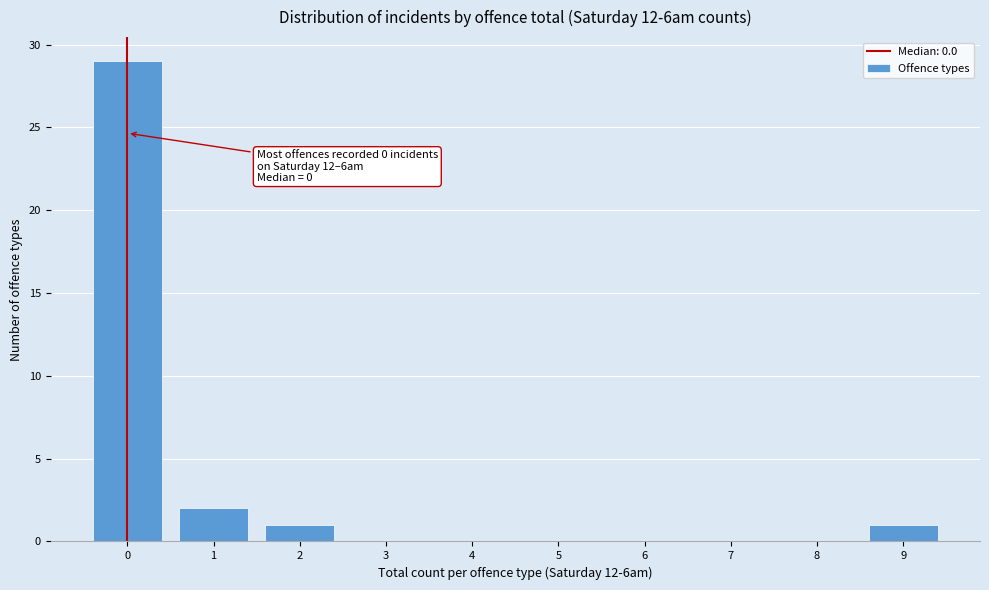

Reading left to right, extract all data points from this chart.

0=29	1=2	2=1	3=0	4=0	5=0	6=0	7=0	8=0	9=1